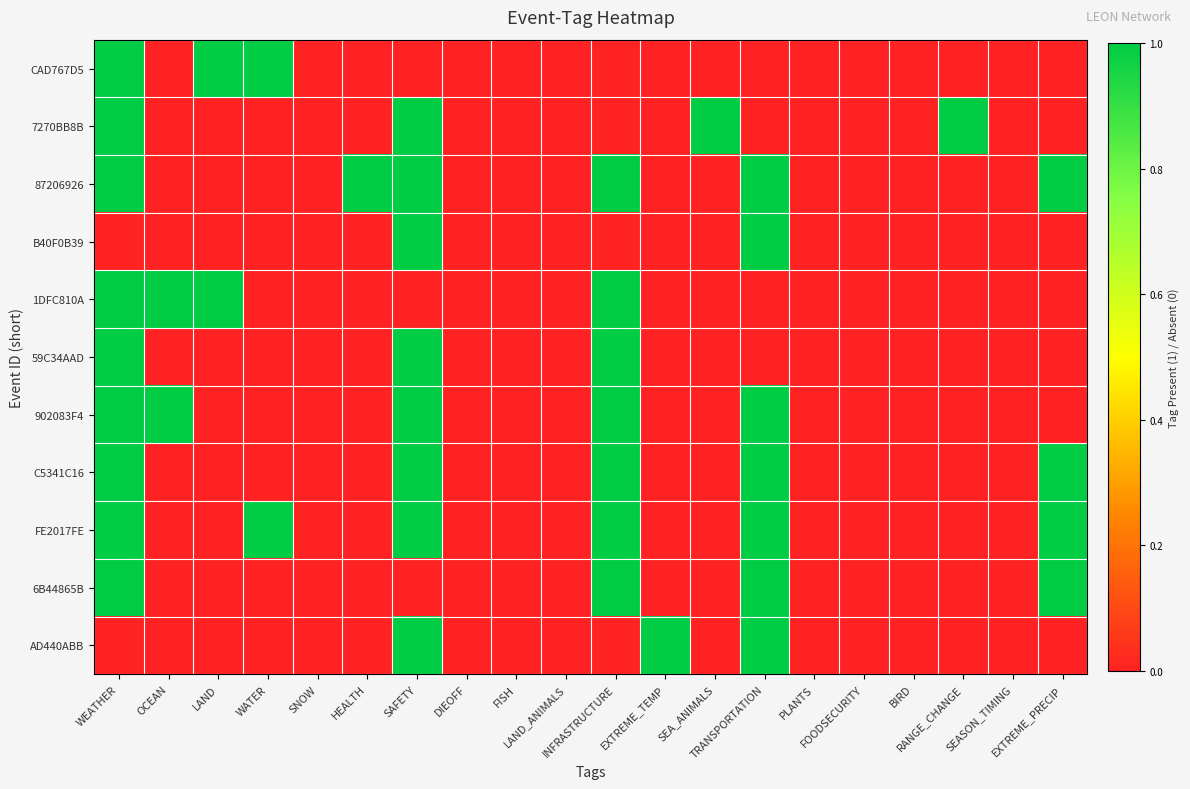

Reading left to right, list all the values displayed in this chart.

CAD767D5: WEATHER=1	OCEAN=0	LAND=1	WATER=1	SNOW=0	HEALTH=0	SAFETY=0	DIEOFF=0	FISH=0	LAND_ANIMALS=0	INFRASTRUCTURE=0	EXTREME_TEMP=0	SEA_ANIMALS=0	TRANSPORTATION=0	PLANTS=0	FOODSECURITY=0	BIRD=0	RANGE_CHANGE=0	SEASON_TIMING=0	EXTREME_PRECIP=0
7270BB8B: WEATHER=1	OCEAN=0	LAND=0	WATER=0	SNOW=0	HEALTH=0	SAFETY=1	DIEOFF=0	FISH=0	LAND_ANIMALS=0	INFRASTRUCTURE=0	EXTREME_TEMP=0	SEA_ANIMALS=1	TRANSPORTATION=0	PLANTS=0	FOODSECURITY=0	BIRD=0	RANGE_CHANGE=1	SEASON_TIMING=0	EXTREME_PRECIP=0
87206926: WEATHER=1	OCEAN=0	LAND=0	WATER=0	SNOW=0	HEALTH=1	SAFETY=1	DIEOFF=0	FISH=0	LAND_ANIMALS=0	INFRASTRUCTURE=1	EXTREME_TEMP=0	SEA_ANIMALS=0	TRANSPORTATION=1	PLANTS=0	FOODSECURITY=0	BIRD=0	RANGE_CHANGE=0	SEASON_TIMING=0	EXTREME_PRECIP=1
B40F0B39: WEATHER=0	OCEAN=0	LAND=0	WATER=0	SNOW=0	HEALTH=0	SAFETY=1	DIEOFF=0	FISH=0	LAND_ANIMALS=0	INFRASTRUCTURE=0	EXTREME_TEMP=0	SEA_ANIMALS=0	TRANSPORTATION=1	PLANTS=0	FOODSECURITY=0	BIRD=0	RANGE_CHANGE=0	SEASON_TIMING=0	EXTREME_PRECIP=0
1DFC810A: WEATHER=1	OCEAN=1	LAND=1	WATER=0	SNOW=0	HEALTH=0	SAFETY=0	DIEOFF=0	FISH=0	LAND_ANIMALS=0	INFRASTRUCTURE=1	EXTREME_TEMP=0	SEA_ANIMALS=0	TRANSPORTATION=0	PLANTS=0	FOODSECURITY=0	BIRD=0	RANGE_CHANGE=0	SEASON_TIMING=0	EXTREME_PRECIP=0
59C34AAD: WEATHER=1	OCEAN=0	LAND=0	WATER=0	SNOW=0	HEALTH=0	SAFETY=1	DIEOFF=0	FISH=0	LAND_ANIMALS=0	INFRASTRUCTURE=1	EXTREME_TEMP=0	SEA_ANIMALS=0	TRANSPORTATION=0	PLANTS=0	FOODSECURITY=0	BIRD=0	RANGE_CHANGE=0	SEASON_TIMING=0	EXTREME_PRECIP=0
902083F4: WEATHER=1	OCEAN=1	LAND=0	WATER=0	SNOW=0	HEALTH=0	SAFETY=1	DIEOFF=0	FISH=0	LAND_ANIMALS=0	INFRASTRUCTURE=1	EXTREME_TEMP=0	SEA_ANIMALS=0	TRANSPORTATION=1	PLANTS=0	FOODSECURITY=0	BIRD=0	RANGE_CHANGE=0	SEASON_TIMING=0	EXTREME_PRECIP=0
C5341C16: WEATHER=1	OCEAN=0	LAND=0	WATER=0	SNOW=0	HEALTH=0	SAFETY=1	DIEOFF=0	FISH=0	LAND_ANIMALS=0	INFRASTRUCTURE=1	EXTREME_TEMP=0	SEA_ANIMALS=0	TRANSPORTATION=1	PLANTS=0	FOODSECURITY=0	BIRD=0	RANGE_CHANGE=0	SEASON_TIMING=0	EXTREME_PRECIP=1
FE2017FE: WEATHER=1	OCEAN=0	LAND=0	WATER=1	SNOW=0	HEALTH=0	SAFETY=1	DIEOFF=0	FISH=0	LAND_ANIMALS=0	INFRASTRUCTURE=1	EXTREME_TEMP=0	SEA_ANIMALS=0	TRANSPORTATION=1	PLANTS=0	FOODSECURITY=0	BIRD=0	RANGE_CHANGE=0	SEASON_TIMING=0	EXTREME_PRECIP=1
6B44865B: WEATHER=1	OCEAN=0	LAND=0	WATER=0	SNOW=0	HEALTH=0	SAFETY=0	DIEOFF=0	FISH=0	LAND_ANIMALS=0	INFRASTRUCTURE=1	EXTREME_TEMP=0	SEA_ANIMALS=0	TRANSPORTATION=1	PLANTS=0	FOODSECURITY=0	BIRD=0	RANGE_CHANGE=0	SEASON_TIMING=0	EXTREME_PRECIP=1
AD440ABB: WEATHER=0	OCEAN=0	LAND=0	WATER=0	SNOW=0	HEALTH=0	SAFETY=1	DIEOFF=0	FISH=0	LAND_ANIMALS=0	INFRASTRUCTURE=0	EXTREME_TEMP=1	SEA_ANIMALS=0	TRANSPORTATION=1	PLANTS=0	FOODSECURITY=0	BIRD=0	RANGE_CHANGE=0	SEASON_TIMING=0	EXTREME_PRECIP=0